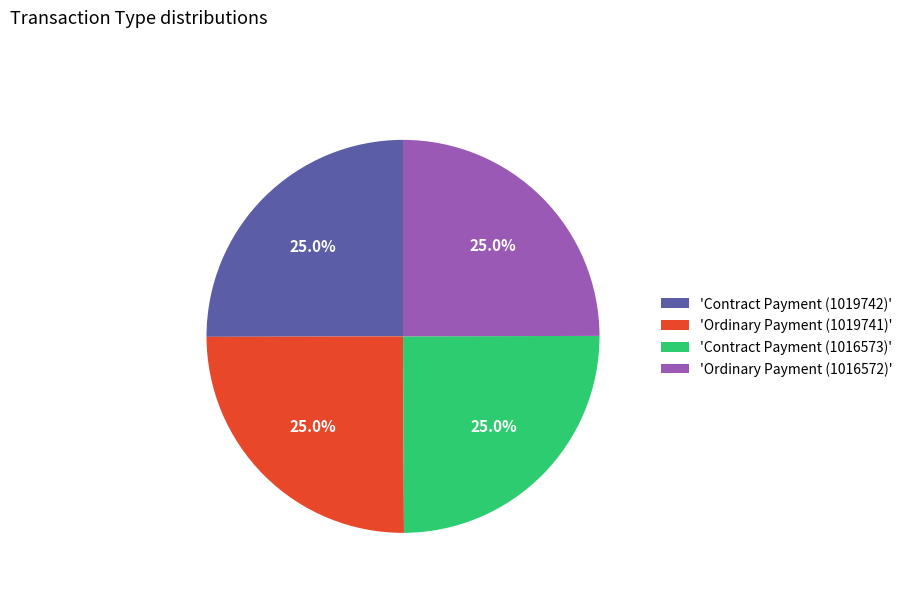

Count the number of slices in the pie.

4